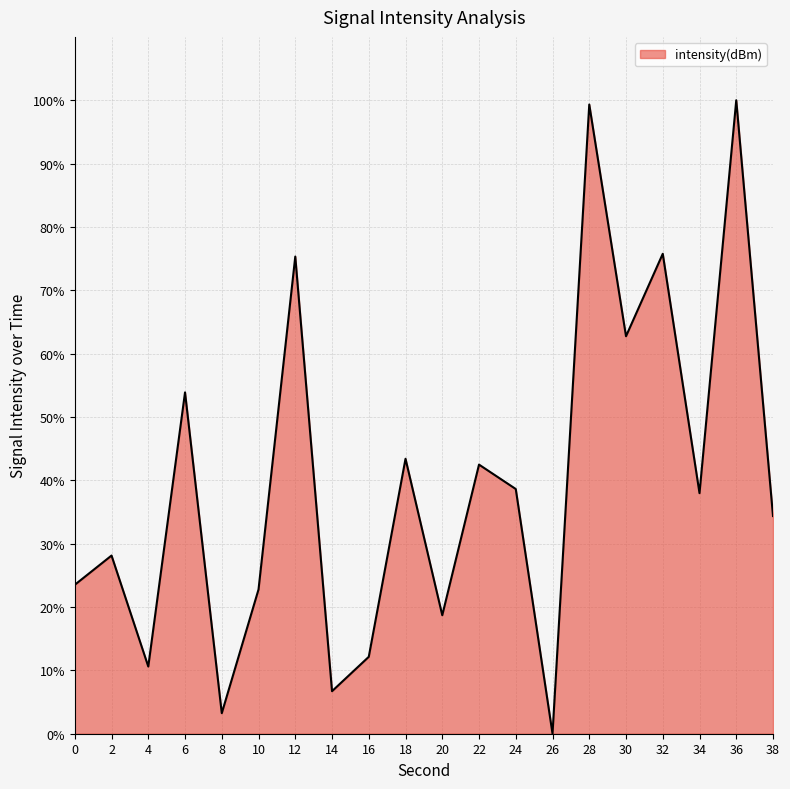

What is the ratio of the value at 22 to the value at 24?

1.1